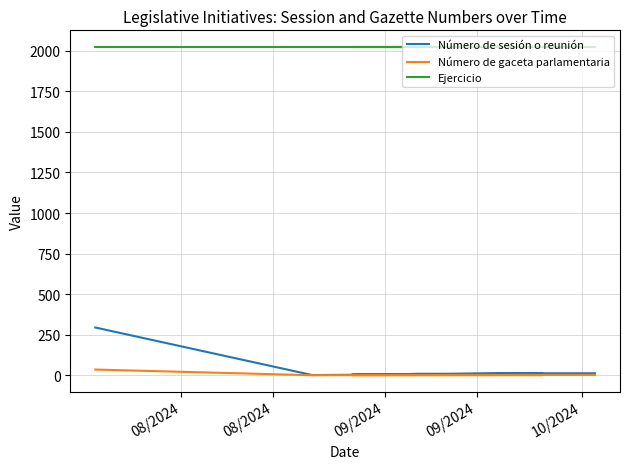

True or false: Número de sesión o reunión and Ejercicio intersect in this chart.

False